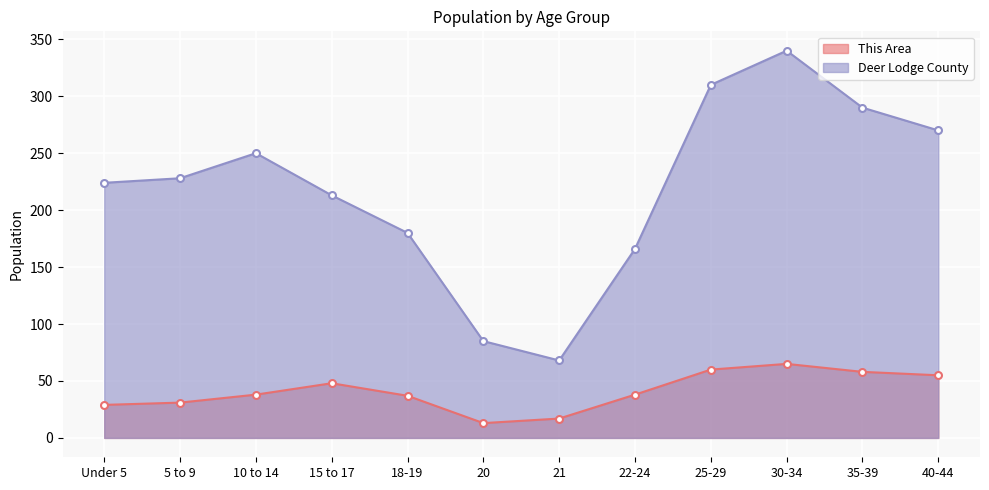

What is the total value across all series at 18-19?

217